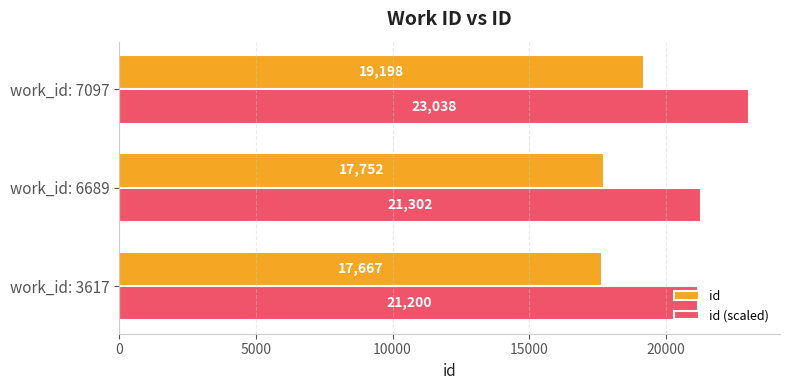

Which series changed the most between work_id: 6689 and work_id: 7097?

id (scaled)